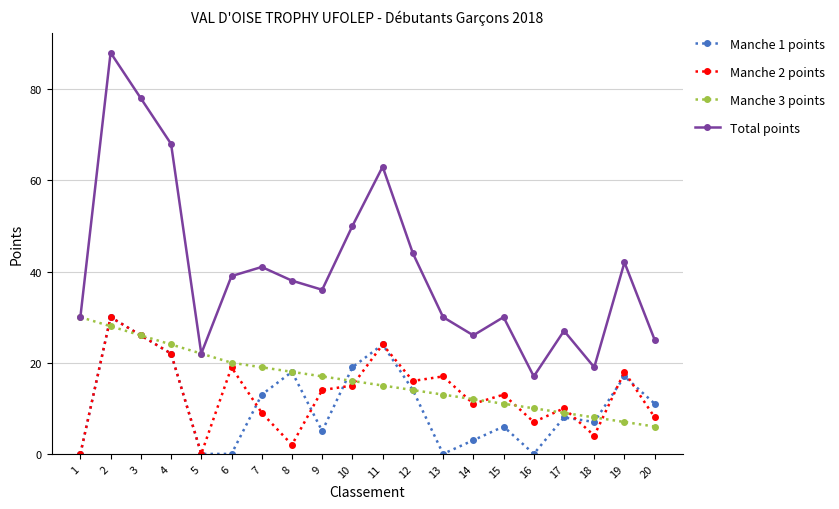

How many series are shown in this chart?

4